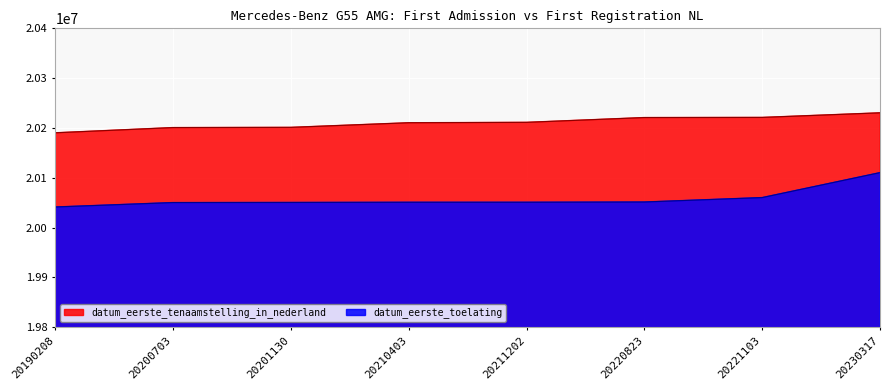

At how many categories does at least one series exceed 20051693?

8